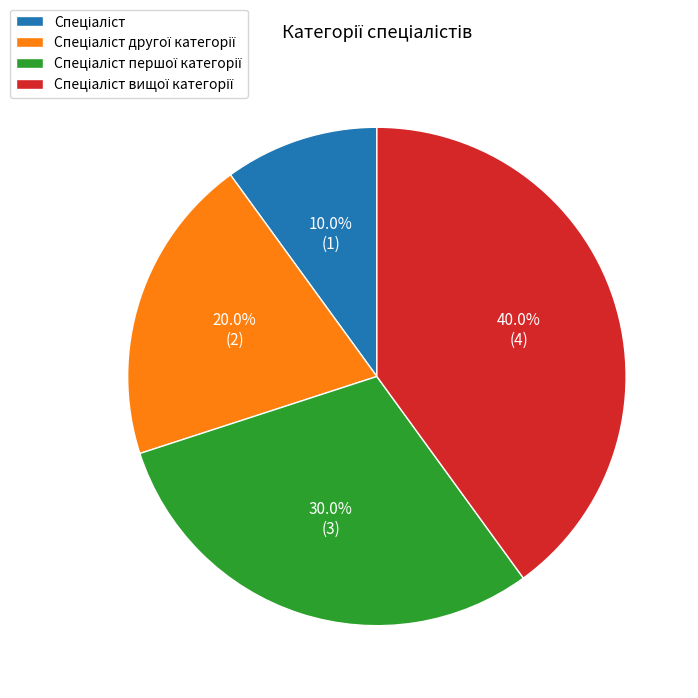

Is there a majority slice in this chart?

No